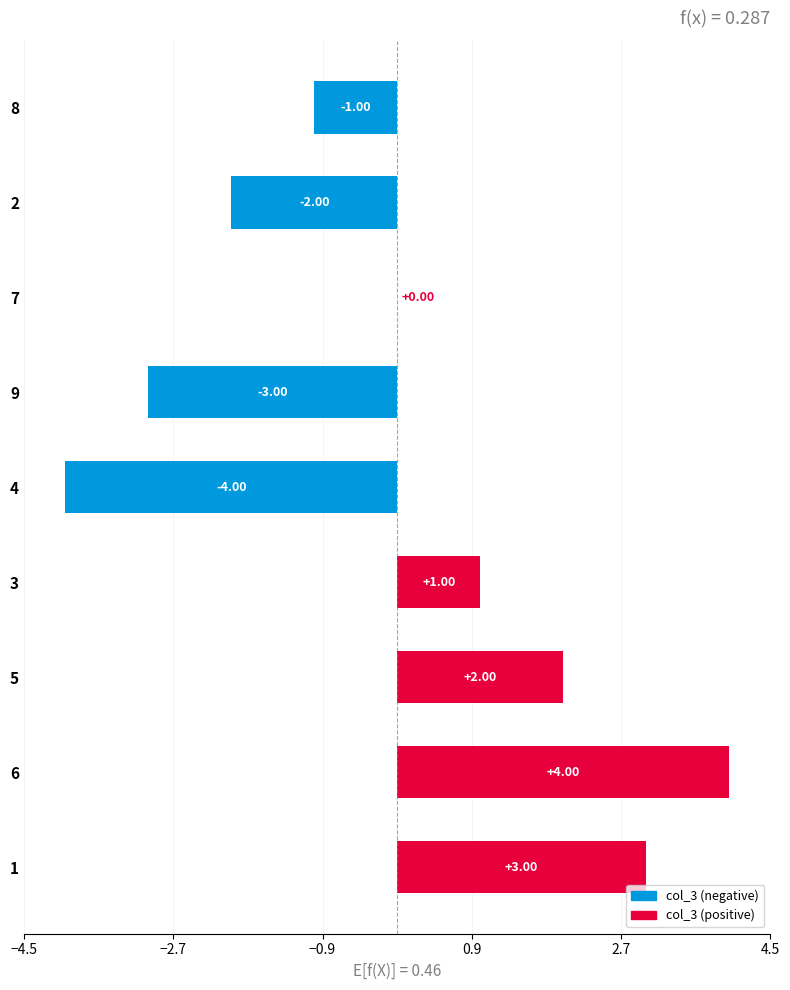

What is the sum of the values at 8 and 4?

-5